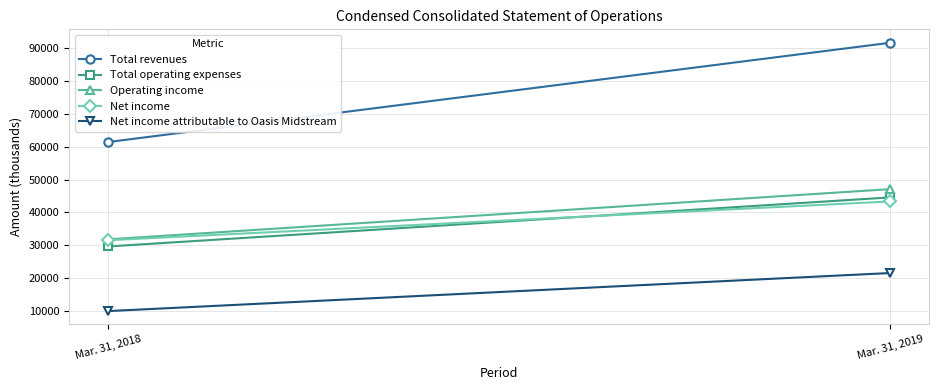

Read the Total revenues value at Mar. 31, 2019, to the nearest 100.

91700